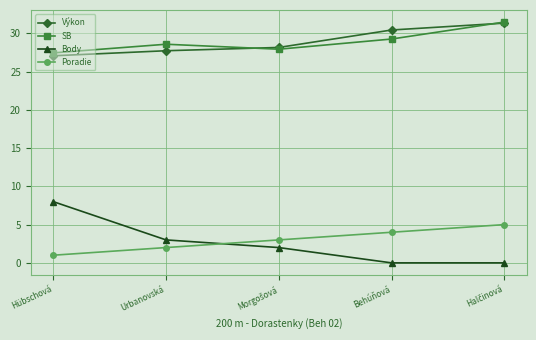

Count the number of data series in this chart.

4